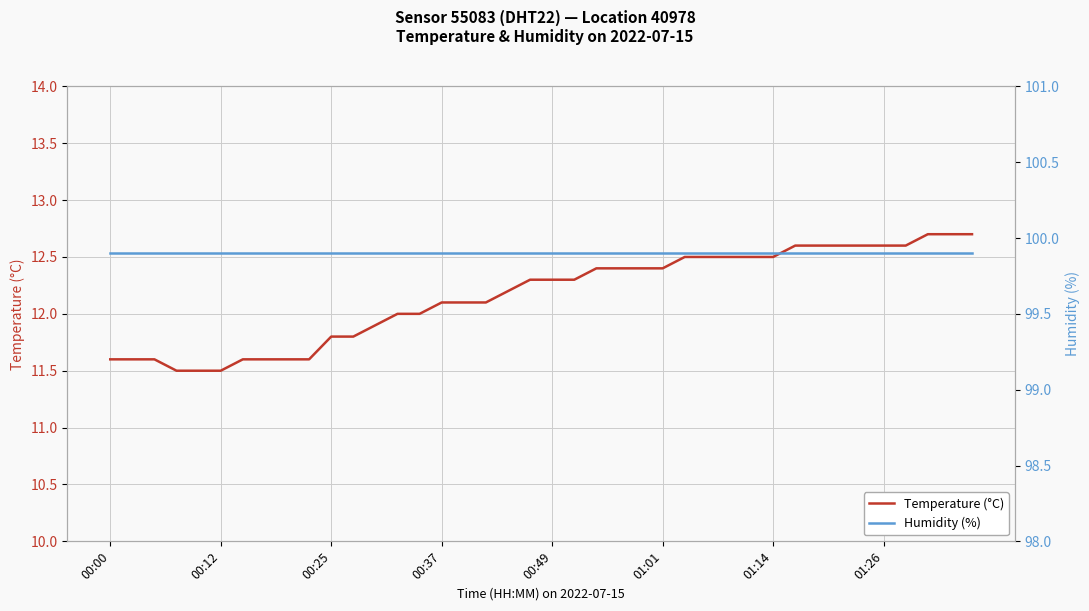

True or false: Temperature (°C) has a value of 6.6 at 00:37.

False